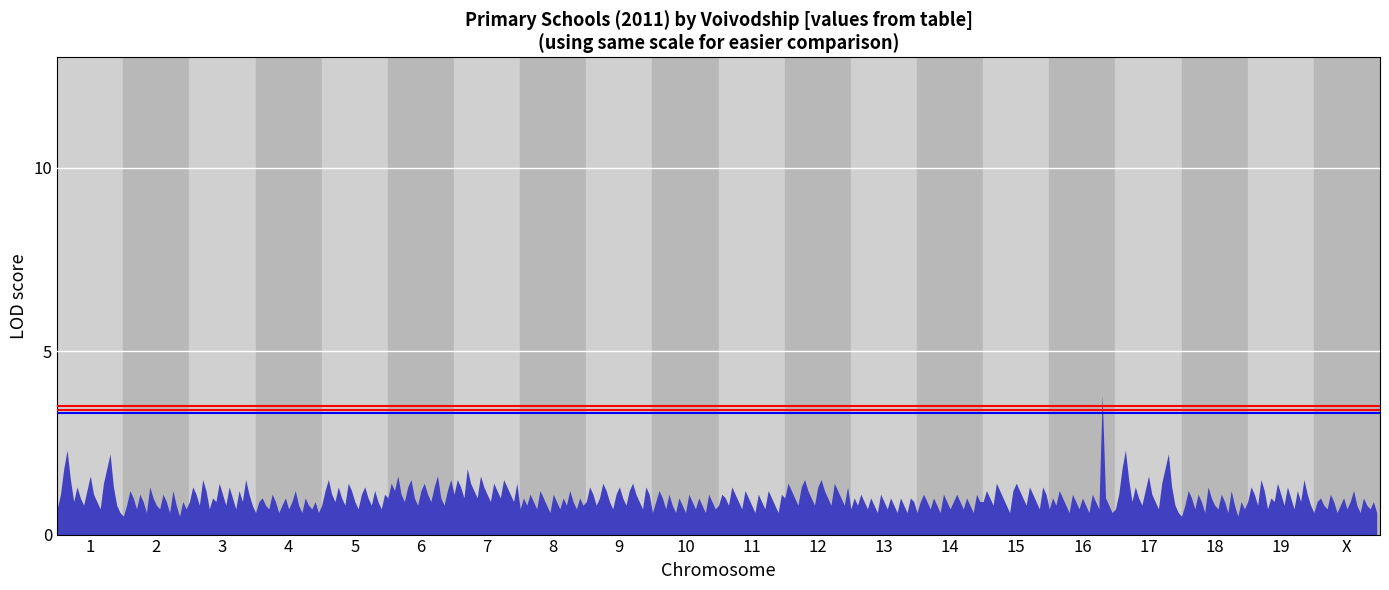

What is the smallest value displayed?

0.5